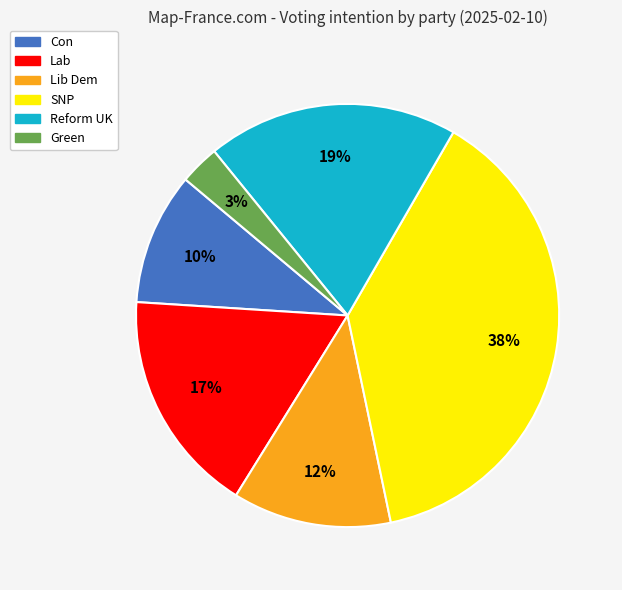

Is there any slice that represents more than half of the pie?

No